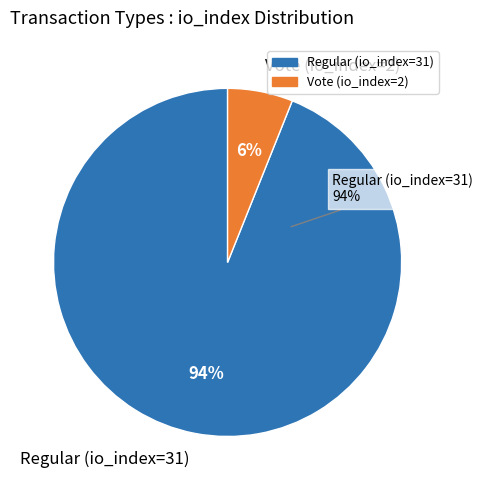

How many segments does this pie chart have?

2